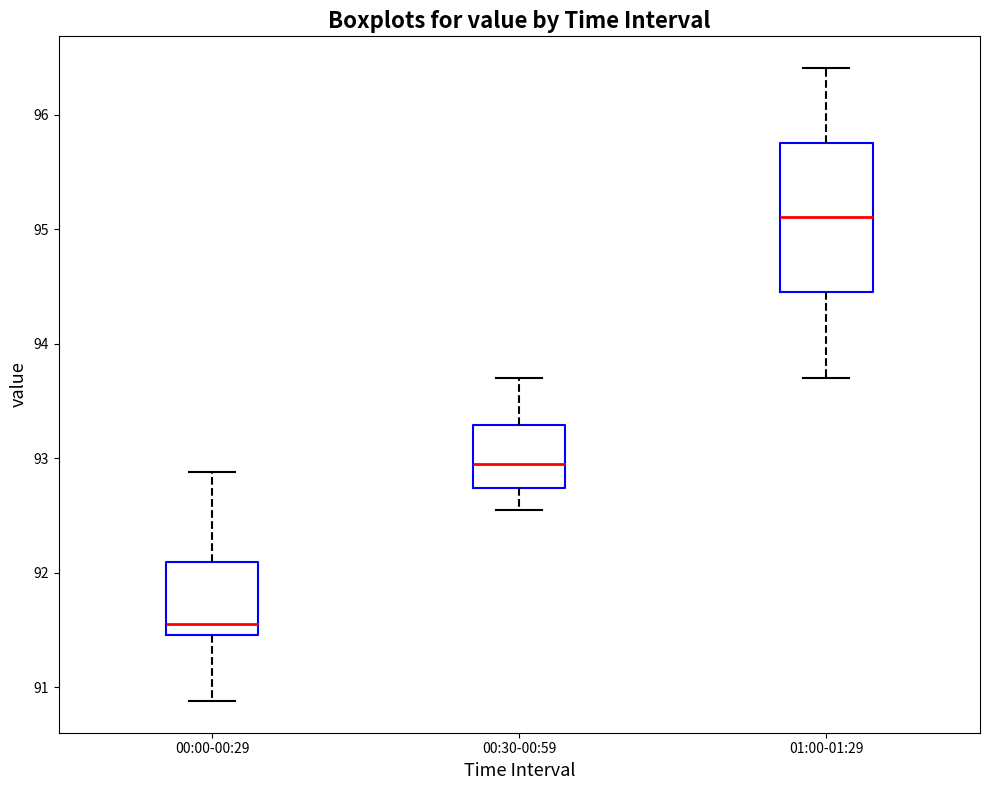

Which box's median line is the highest?

01:00-01:29